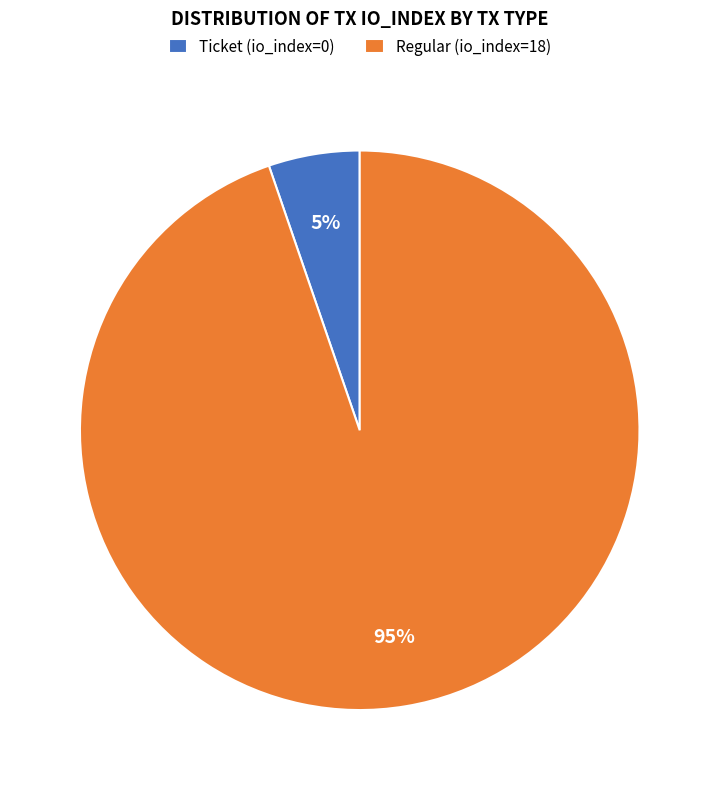

Which has a higher value, Regular (io_index=18) or Ticket (io_index=0)?

Regular (io_index=18)